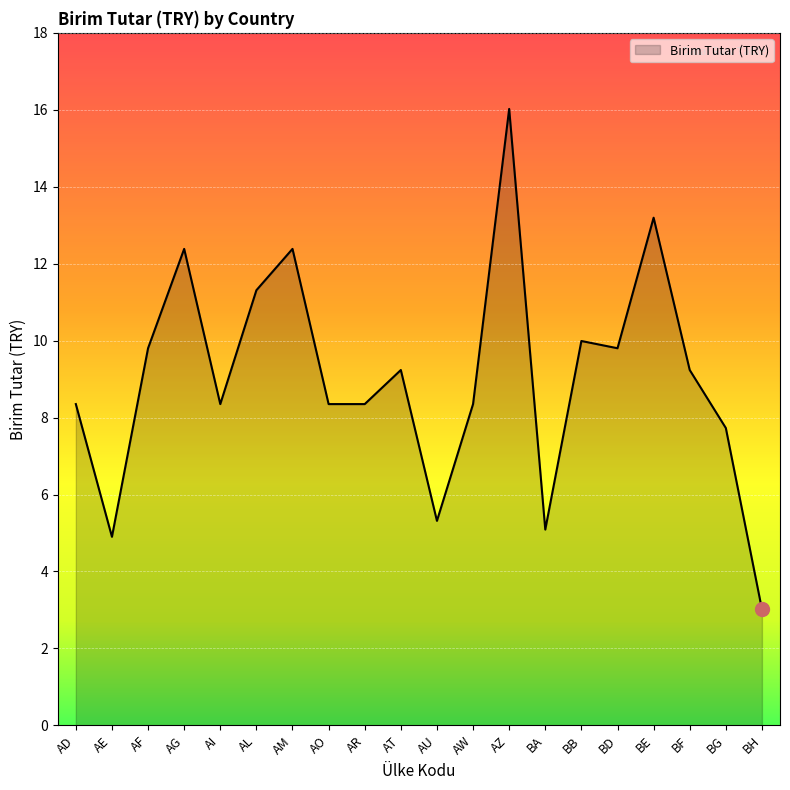

What position from the left is BH?

20